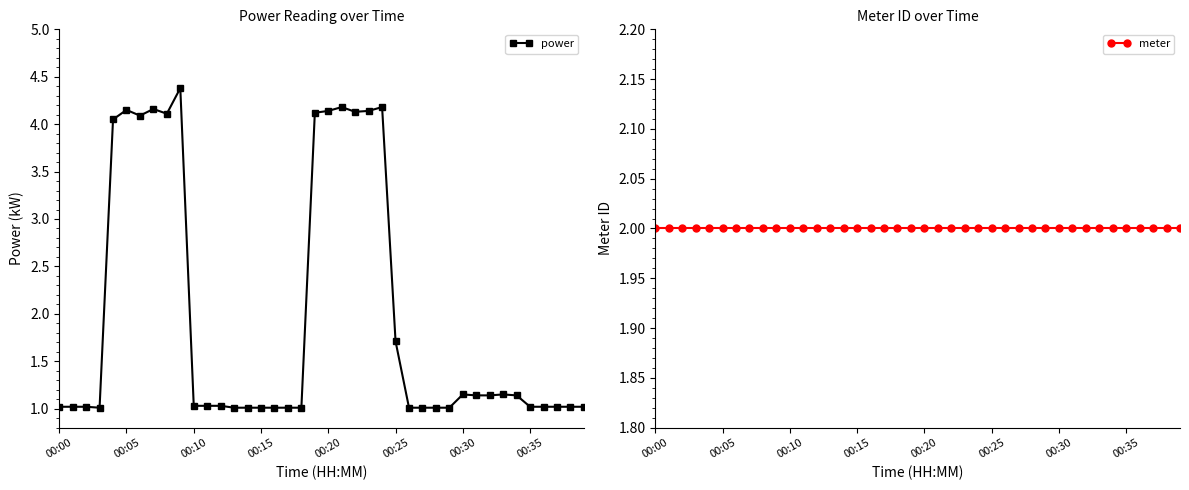

What is the difference between the highest and lowest values at 17?

1.0